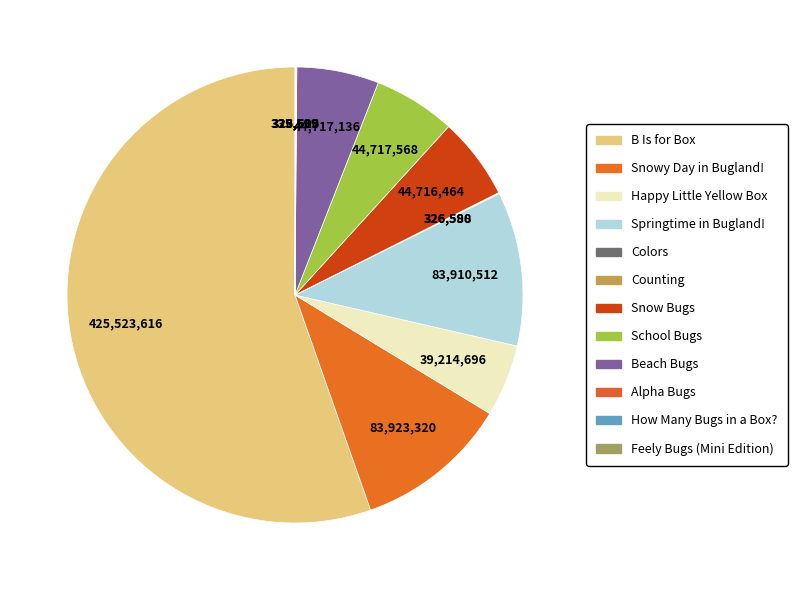

To the nearest percent, what is the combined percentage of Colors and Happy Little Yellow Box?

5%